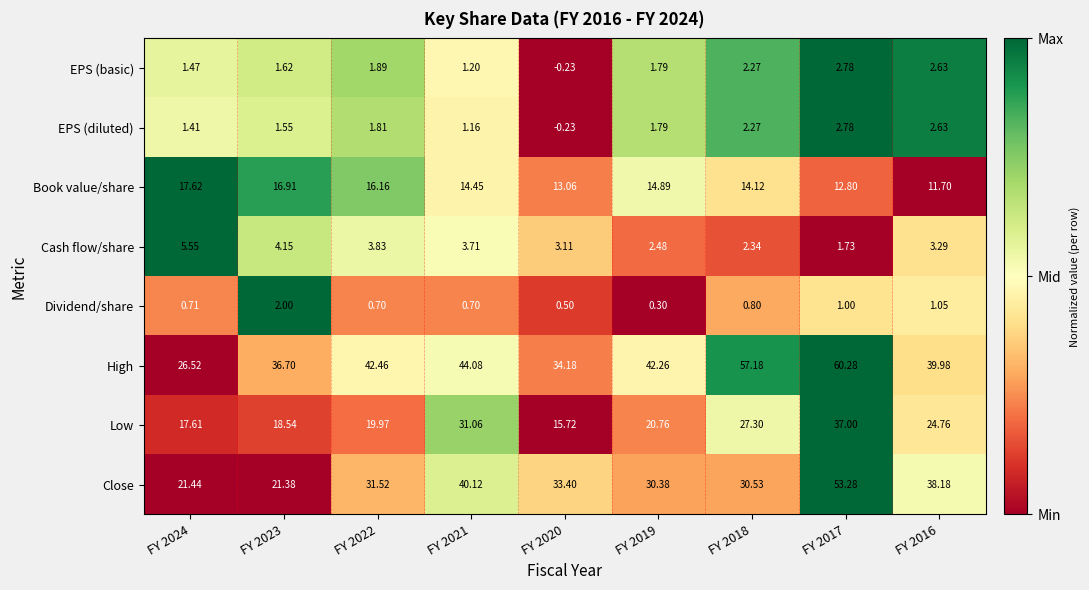

Rank the series at FY 2023 from highest to lowest value.

High, Close, Low, Book value/share, Cash flow/share, Dividend/share, EPS (basic), EPS (diluted)